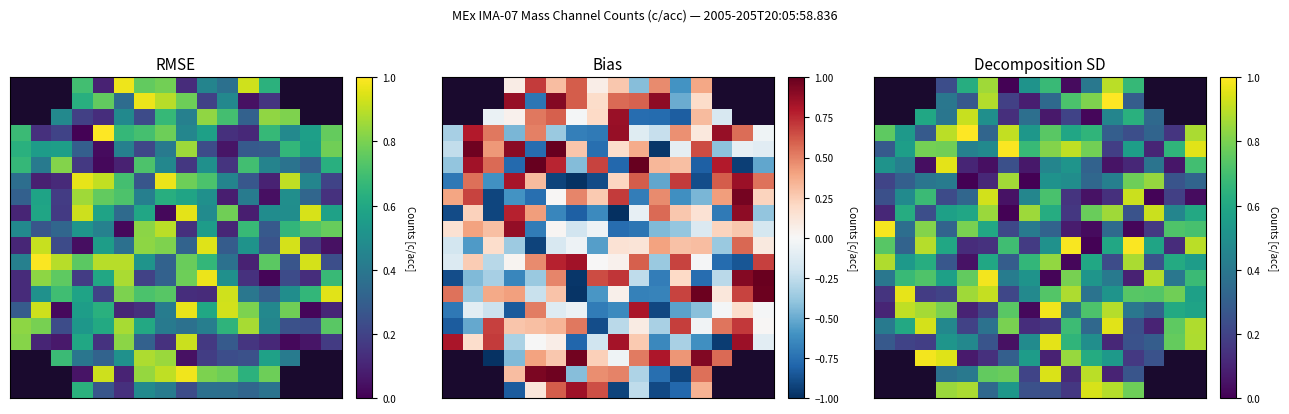

What is the spread (max minus min) of values at 2?

0.9